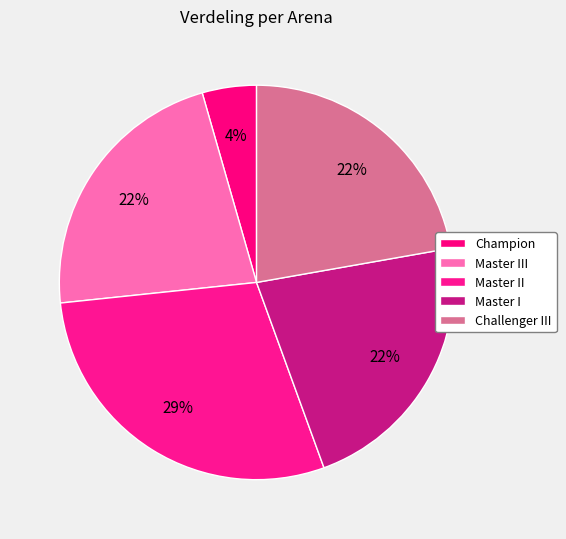

How many segments does this pie chart have?

5